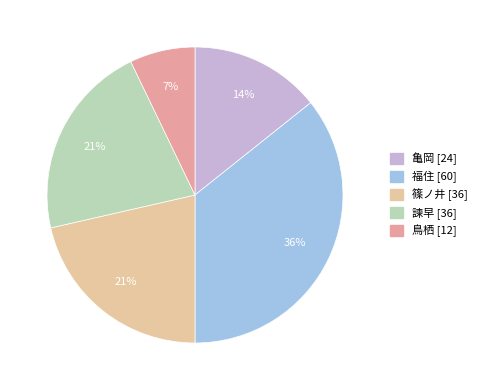

How many slices are in this pie chart?

5